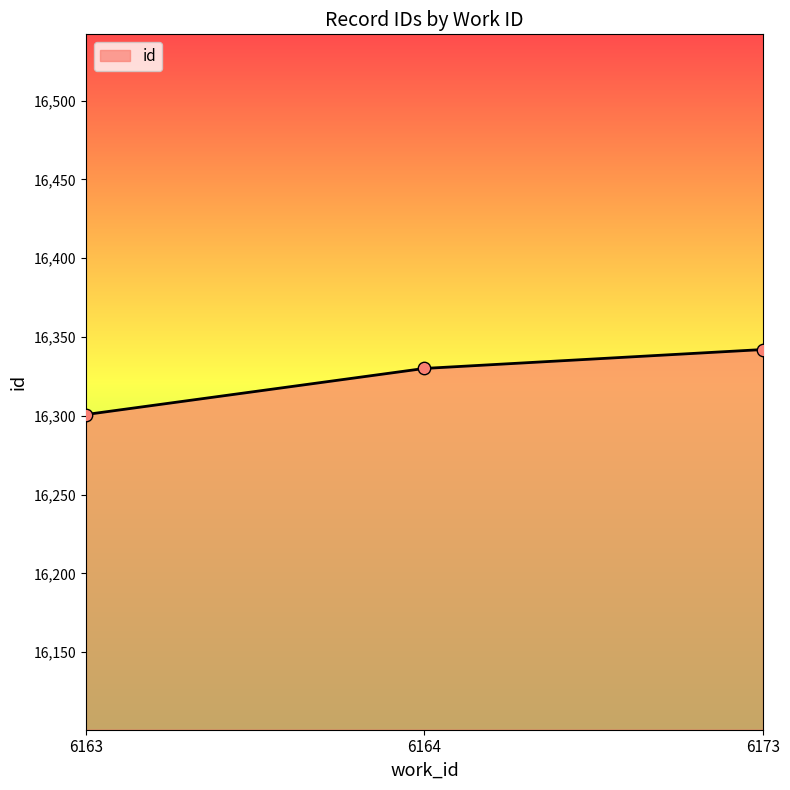

What is the ratio of the value at 6173 to the value at 6163?

1.0